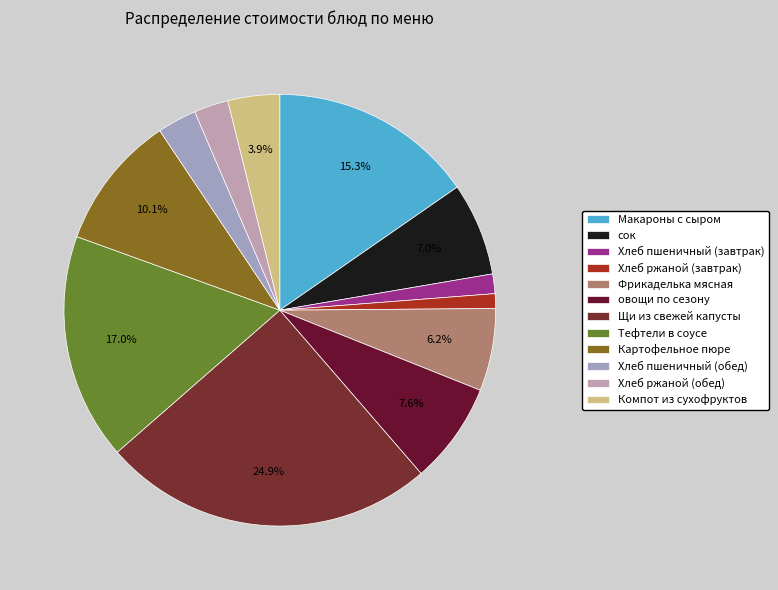

Does Хлеб ржаной (обед) account for over 50% of the chart?

No